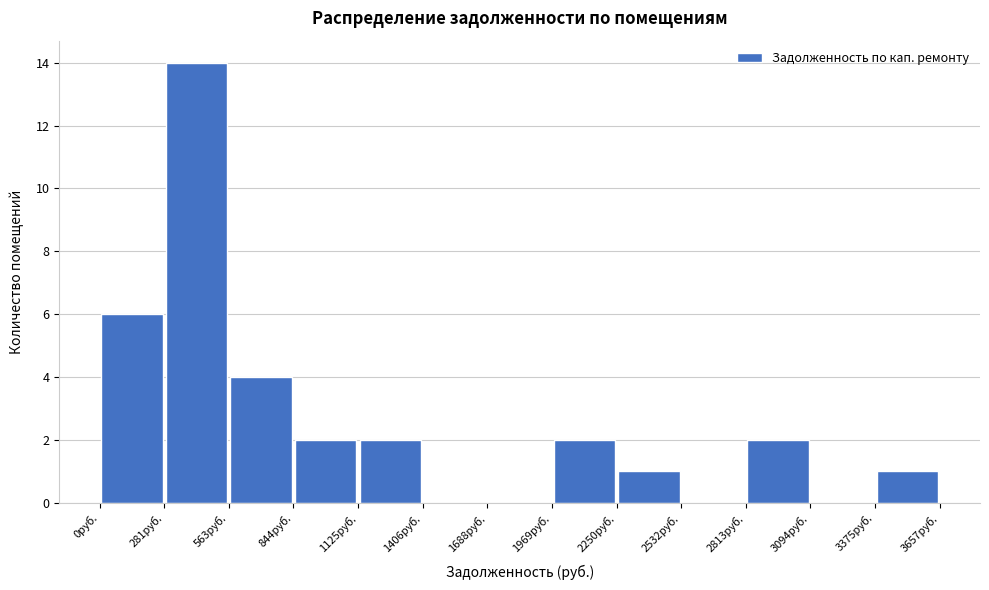

How tall is the bar that spans 850 to 1150 on the x-axis? Neither the bar edges nor the heights are printed on the chart, so give them approximately, as read against the axes.

2